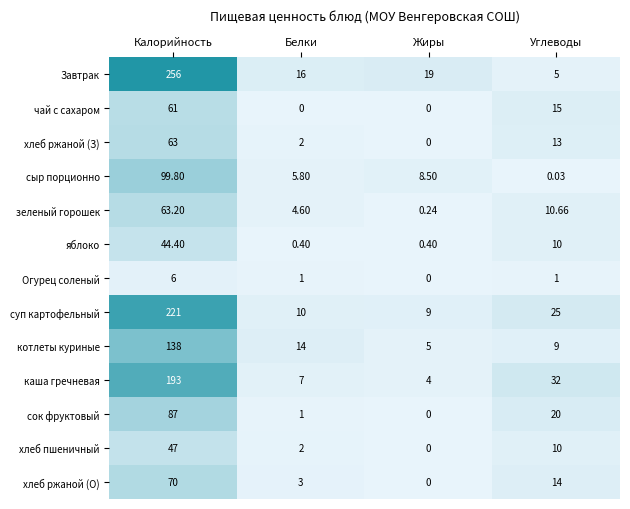

Which category has the lowest value in the сыр порционно series?

Углеводы